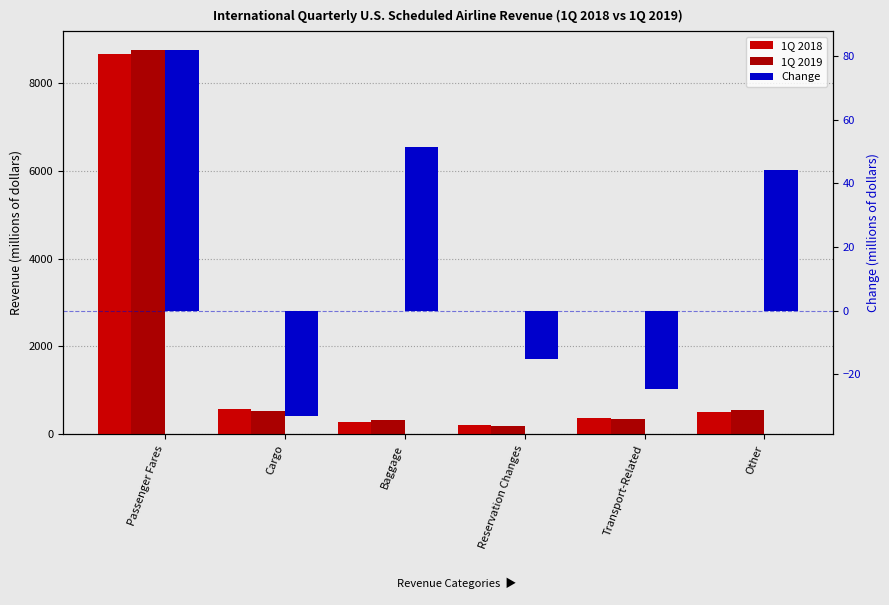

At Cargo, list the series in order from smallest to largest.

Change, 1Q 2019, 1Q 2018